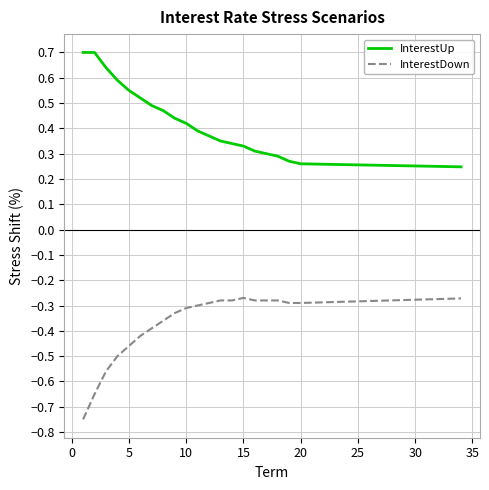

How many distinct data groups are displayed?

2